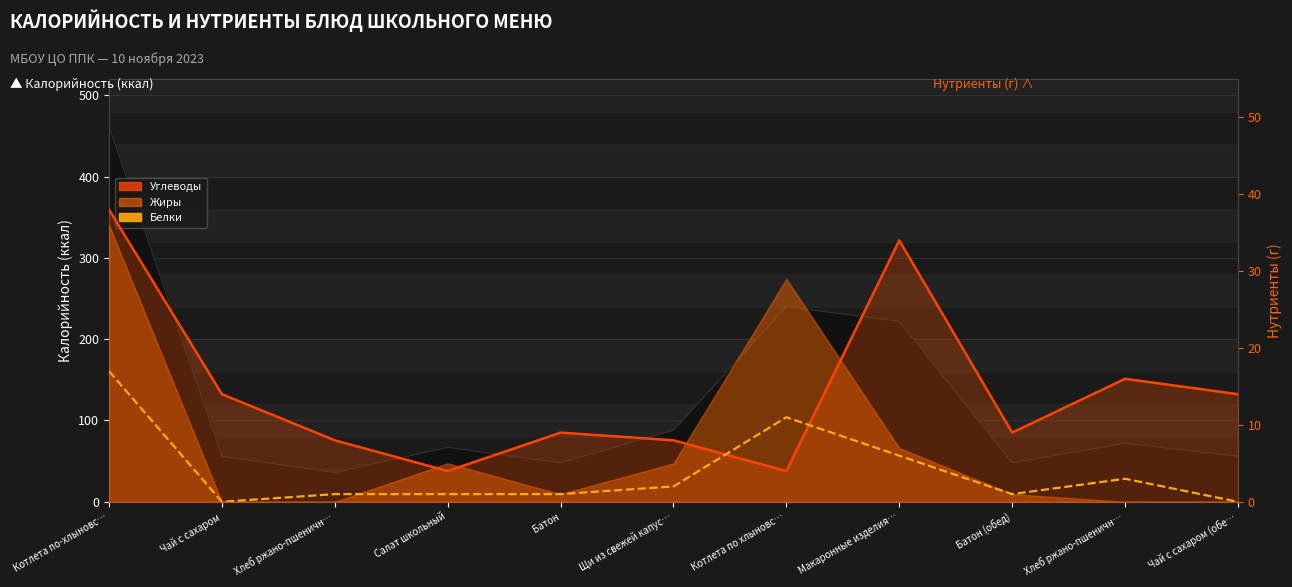

Between Батон and Макаронные изделия…, which series saw the biggest shift?

Углеводы (линия)